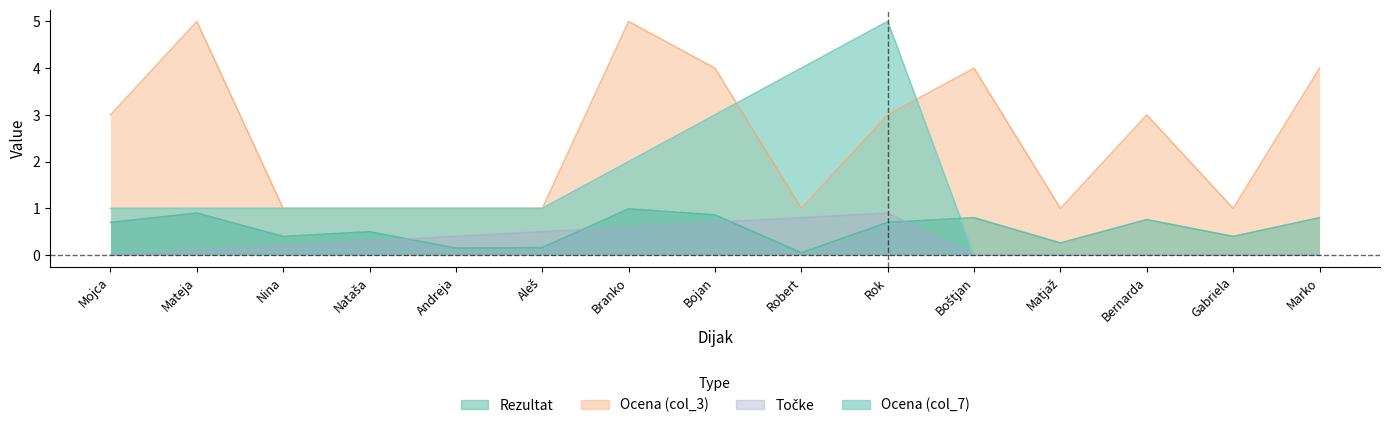

Is it true that Ocena (col_7) equals 1.6 at Andreja?

False